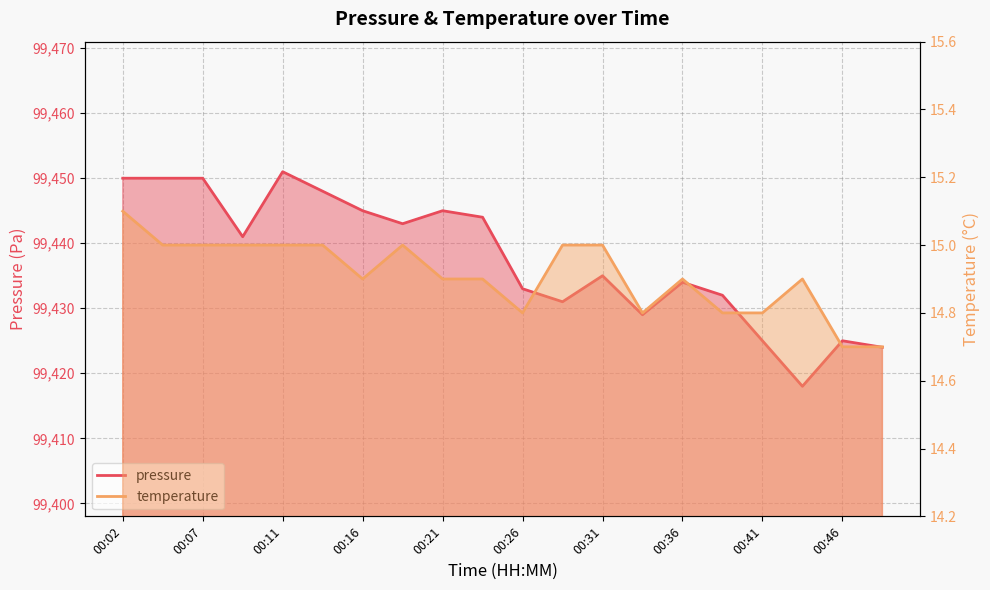

How many temperature values are between 14 and 15?

19